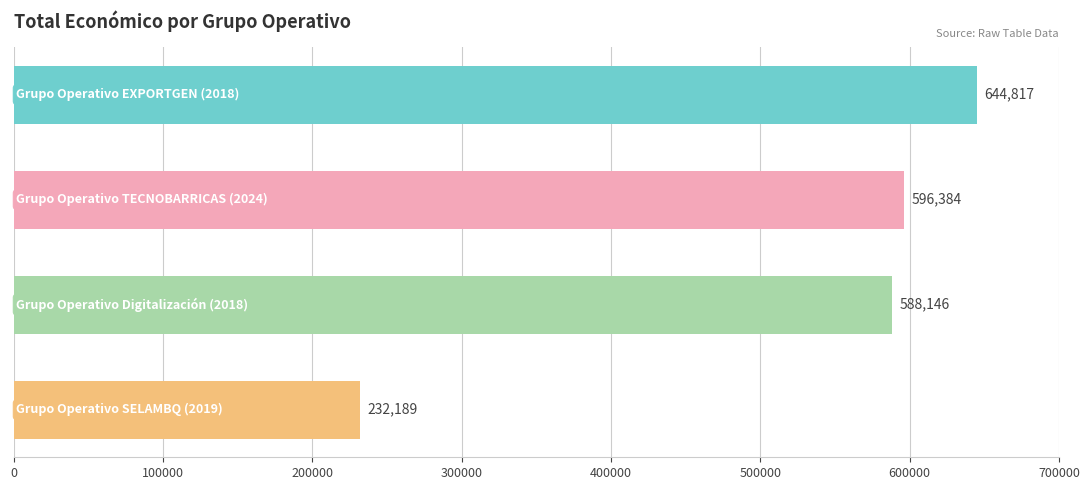

What is the smallest value displayed?

232189